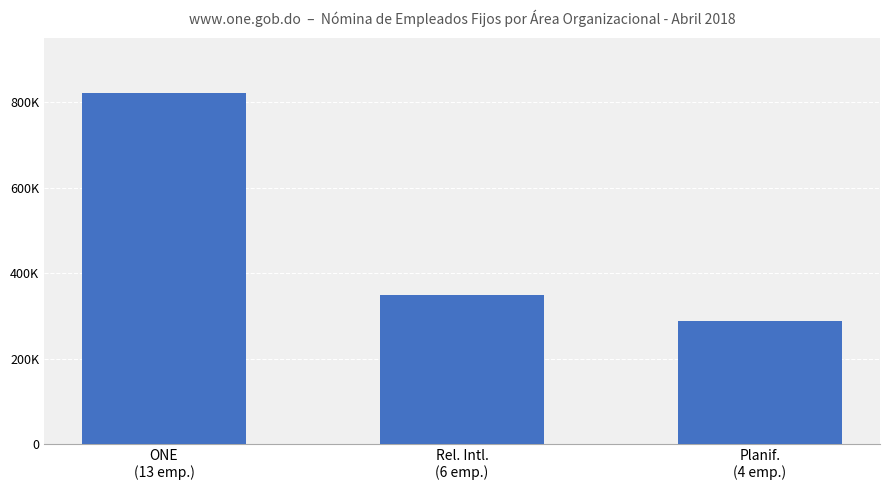

Does the chart contain any negative values?

No